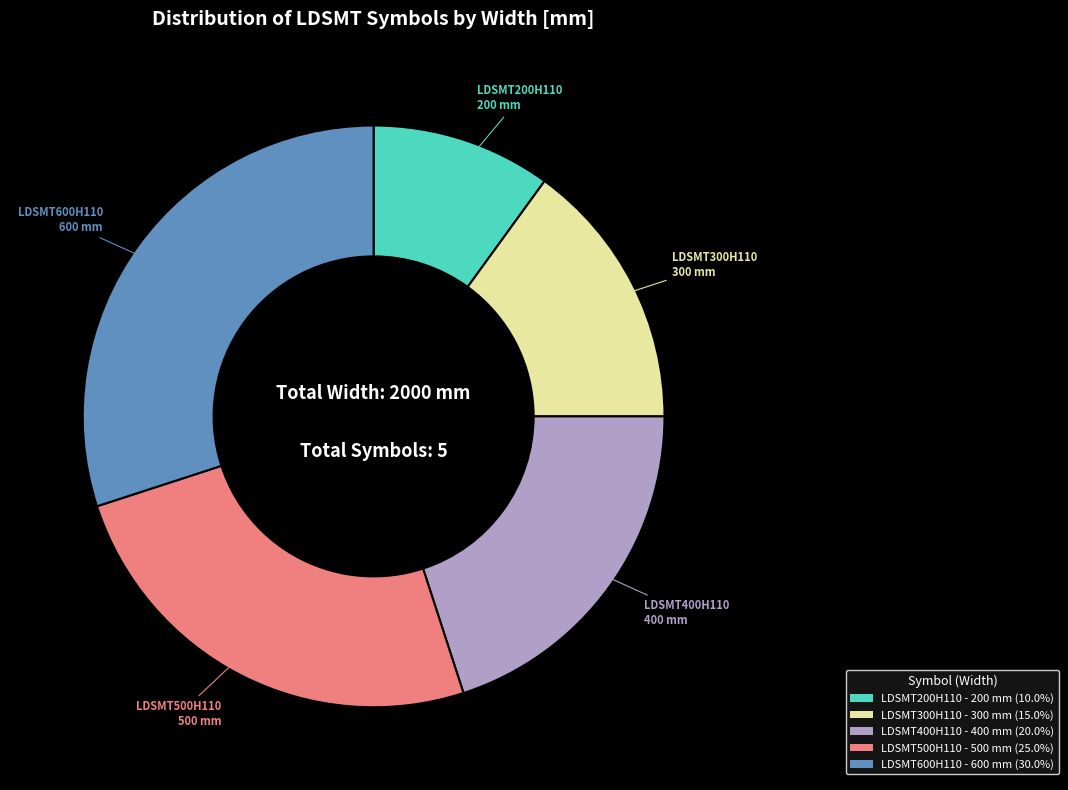

Approximately how many times larger is the value at LDSMT500H110 compared to LDSMT200H110?

2.5